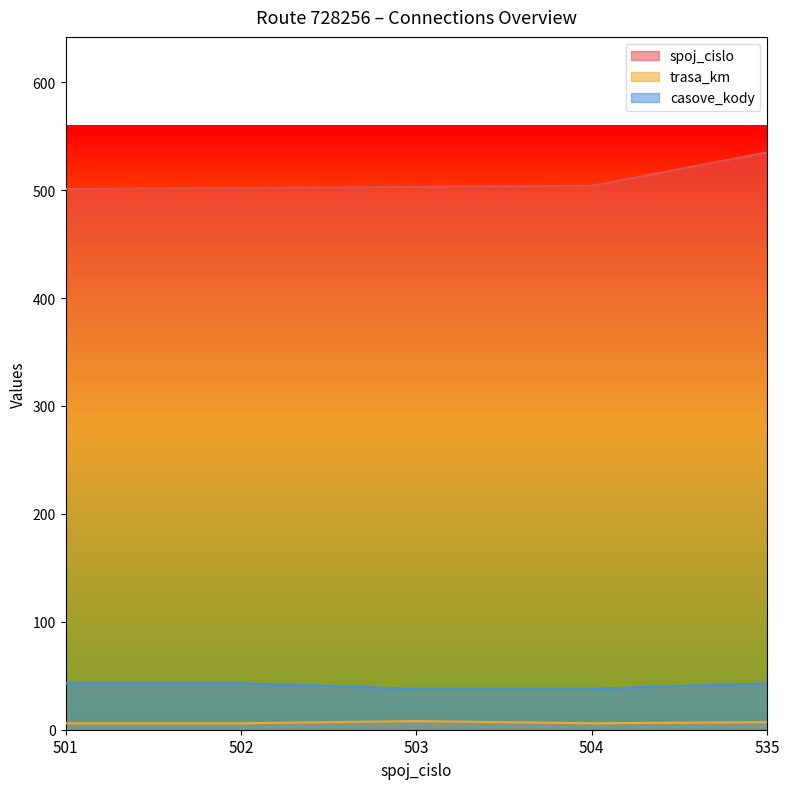

What is the total value across all series at 535?

585